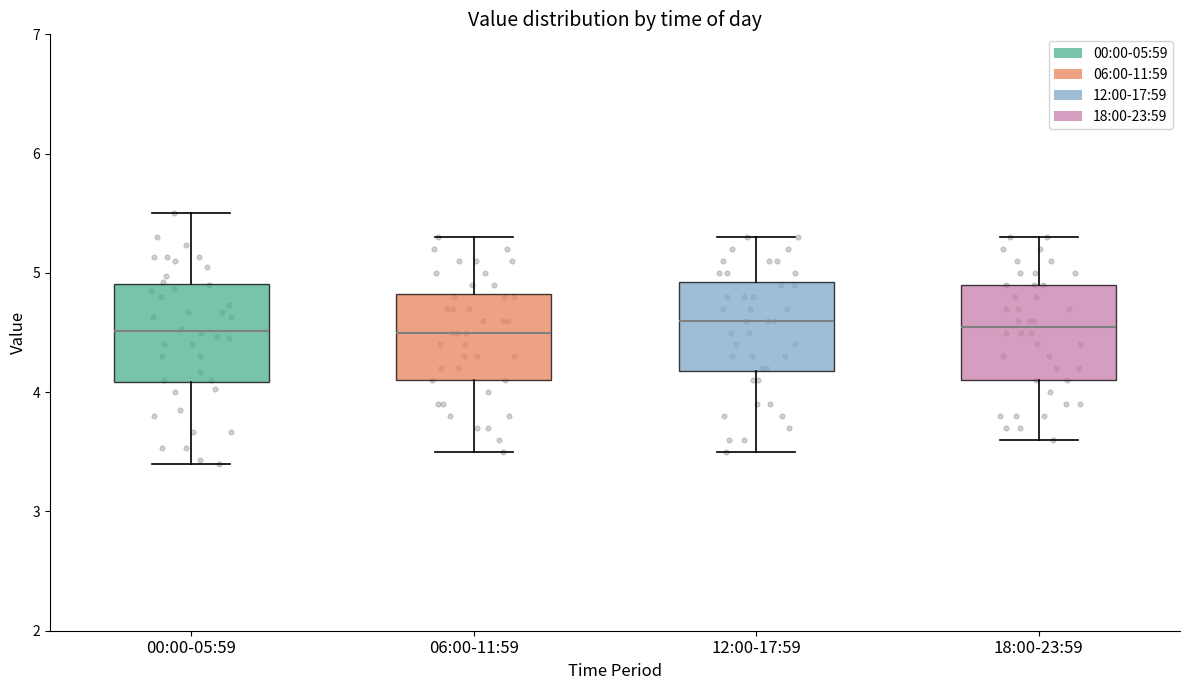

Reading left to right, transcribe this box plot: for each box, give where its median line is, the range the box spans, and where its two whiskers end, as read against the y-axis. The values are not printed on the chart, so give them approximately, as read against the axis.

00:00-05:59: median 4.5, box 4.1 to 4.9, whiskers 3.4 to 5.5
06:00-11:59: median 4.5, box 4.1 to 4.8, whiskers 3.5 to 5.3
12:00-17:59: median 4.6, box 4.2 to 4.9, whiskers 3.5 to 5.3
18:00-23:59: median 4.6, box 4.1 to 4.9, whiskers 3.6 to 5.3